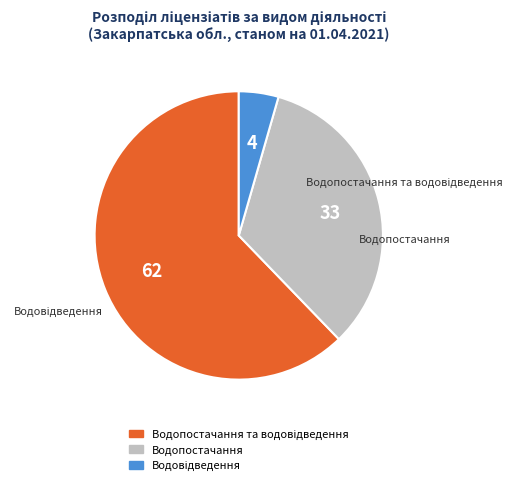

Does any single category account for the majority?

Yes